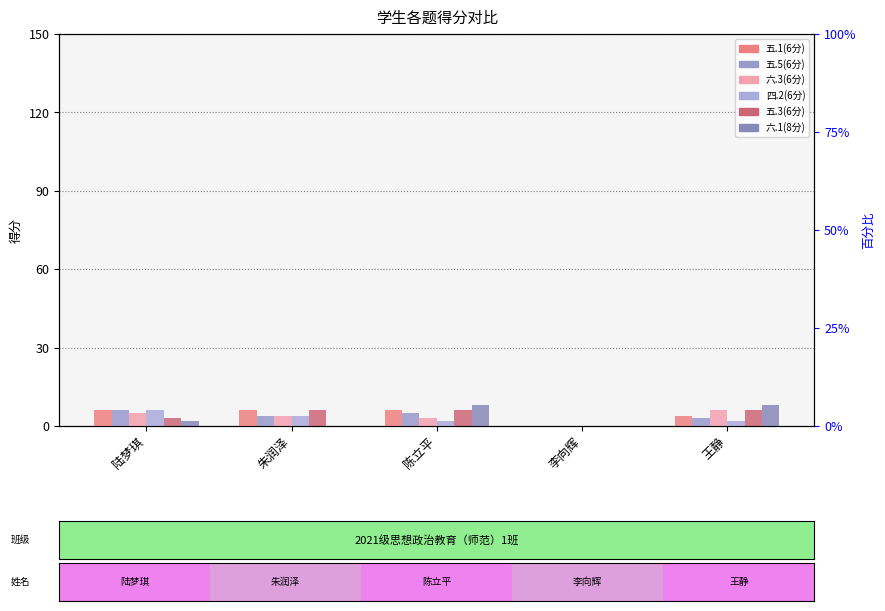

How many data points in 五.5(6分) are less than 4?

2